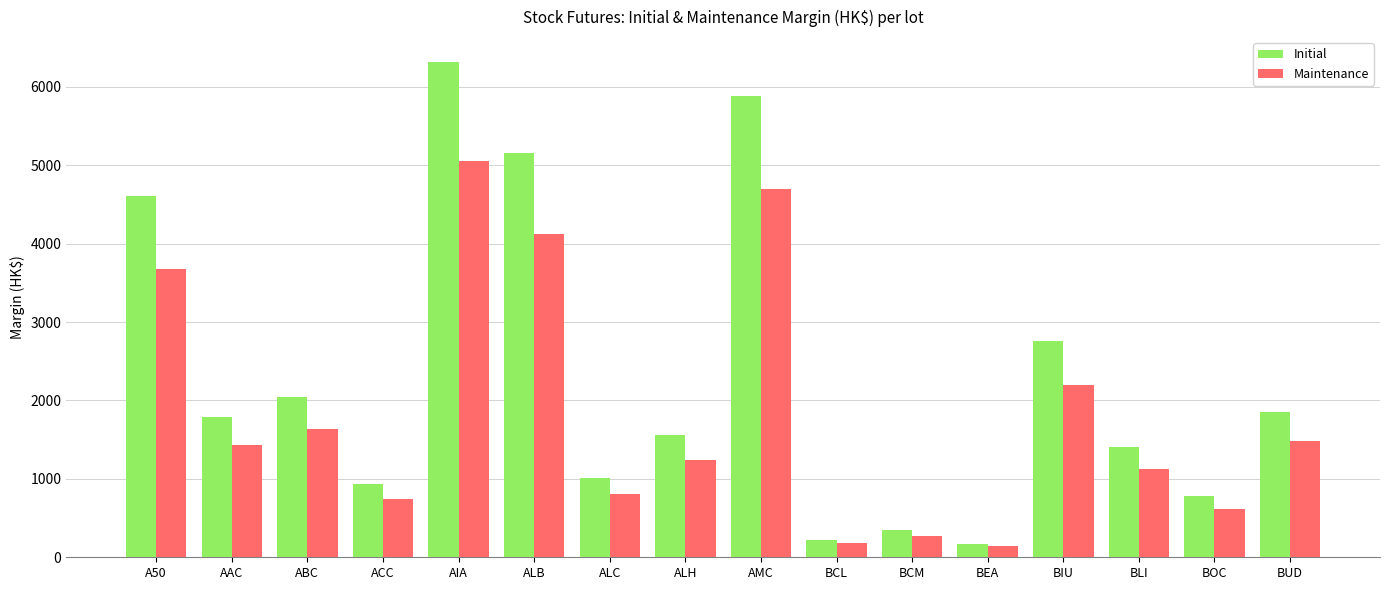

Is it true that Initial equals 775 at BOC?

True